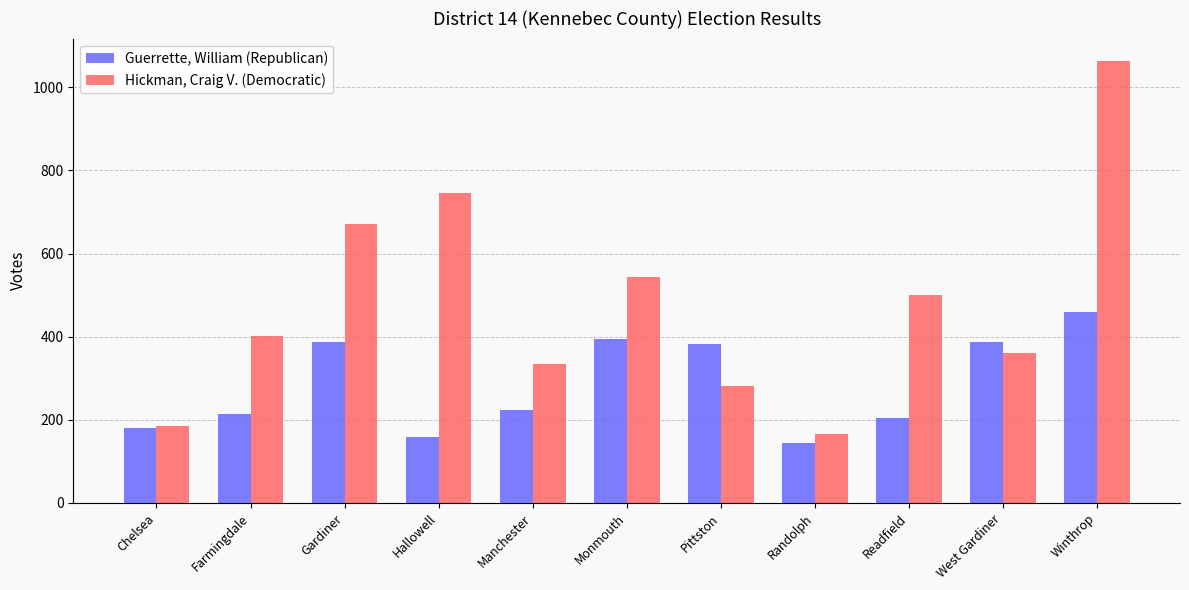

At which category is the sum across all series the highest?

Winthrop